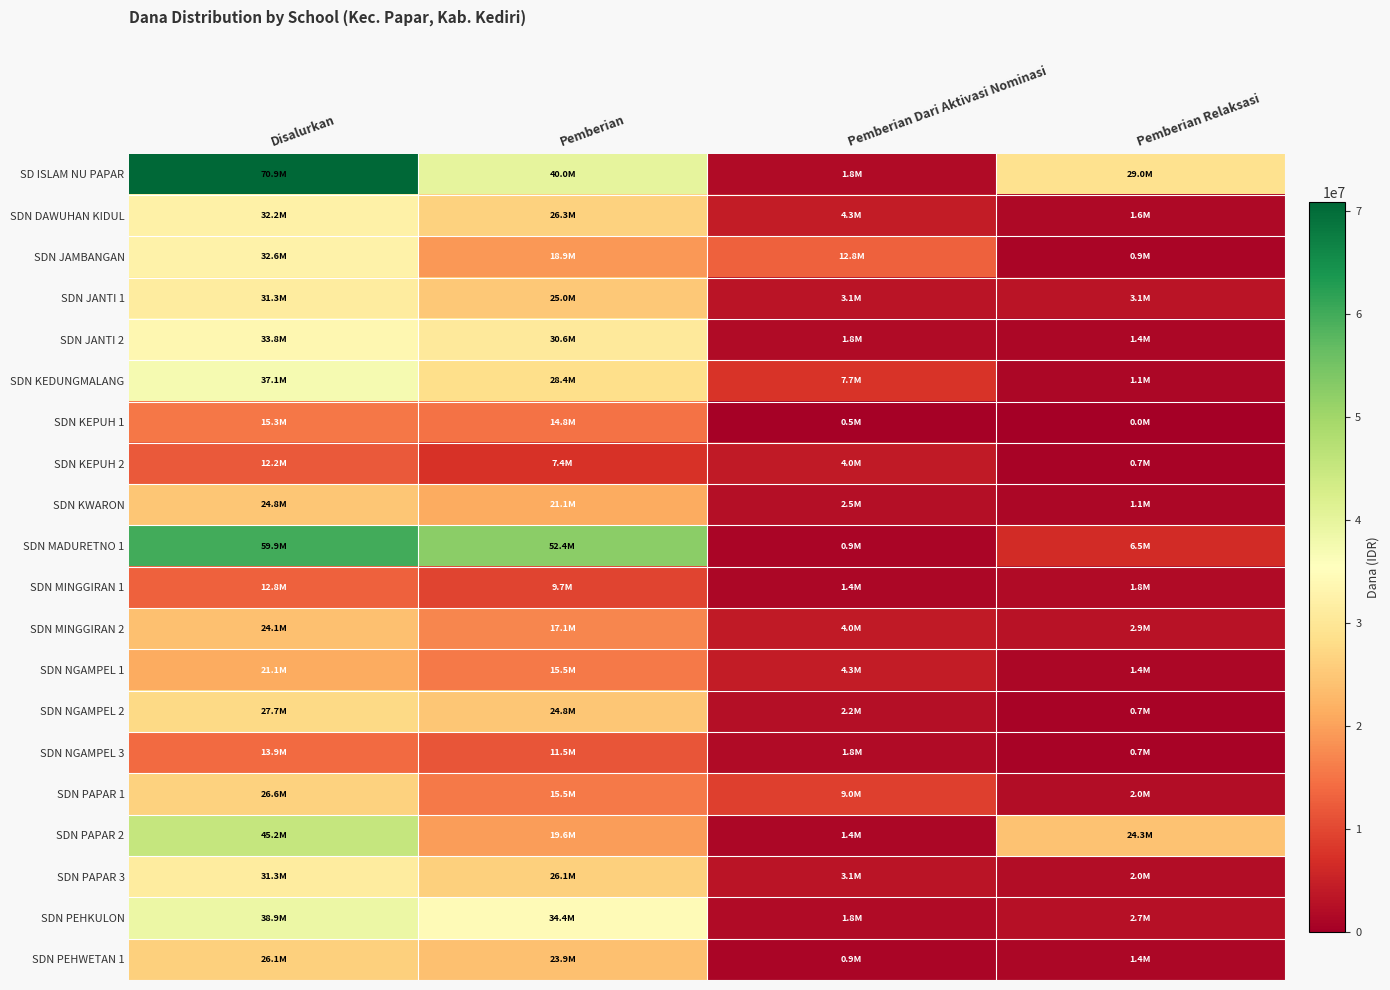

Rank the series by their maximum value, from highest to lowest.

SD ISLAM NU PAPAR, SDN MADURETNO 1, SDN PAPAR 2, SDN PEHKULON, SDN KEDUNGMALANG, SDN JANTI 2, SDN JAMBANGAN, SDN DAWUHAN KIDUL, SDN JANTI 1, SDN PAPAR 3, SDN NGAMPEL 2, SDN PAPAR 1, SDN PEHWETAN 1, SDN KWARON, SDN MINGGIRAN 2, SDN NGAMPEL 1, SDN KEPUH 1, SDN NGAMPEL 3, SDN MINGGIRAN 1, SDN KEPUH 2